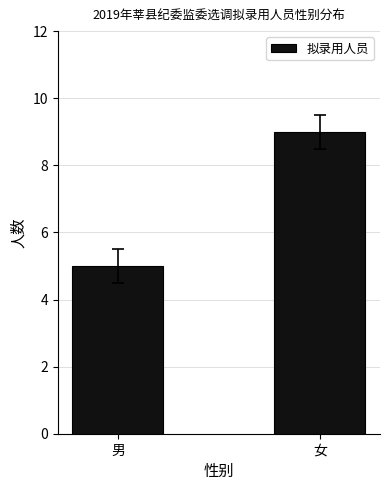

What is the ratio of the value at 男 to the value at 女?

0.6